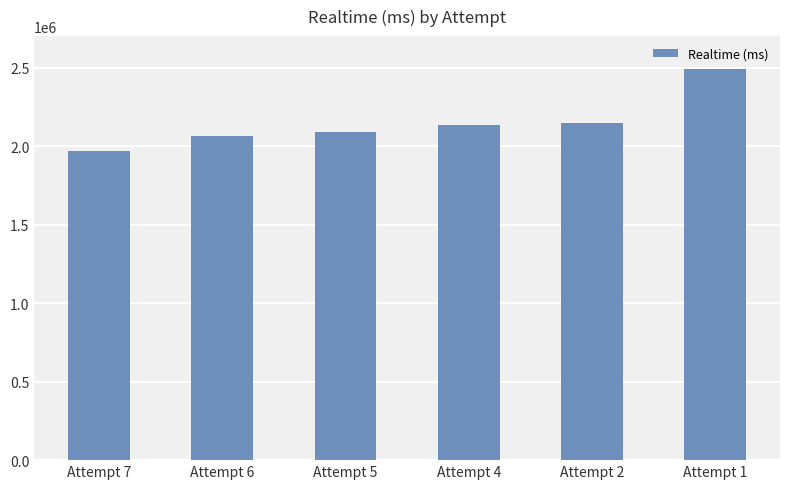

What is the value of the 6th bar from the left?

2487747